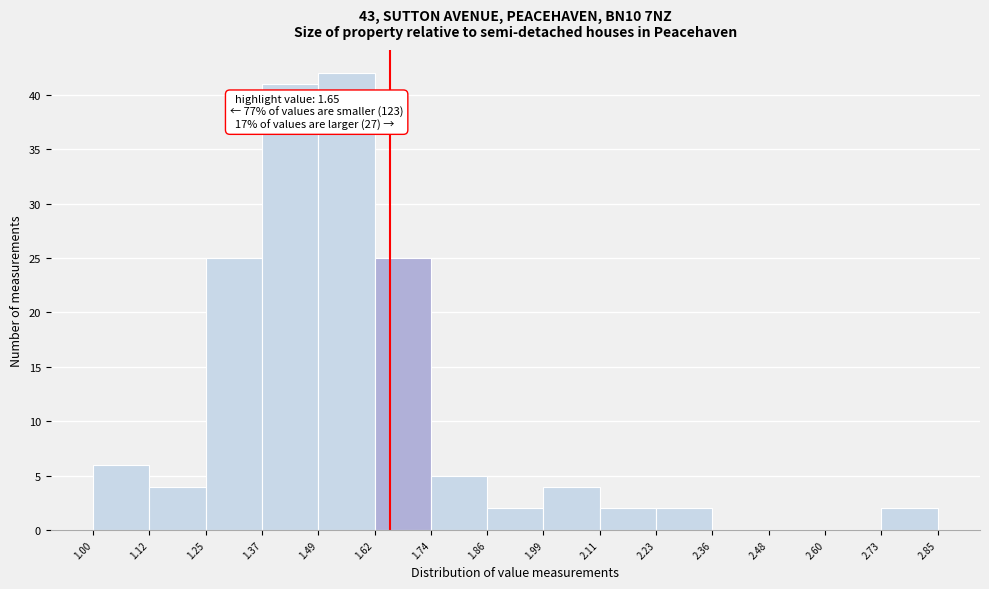

Over which range of the x-axis is the bar tallest?

1.49 to 1.62